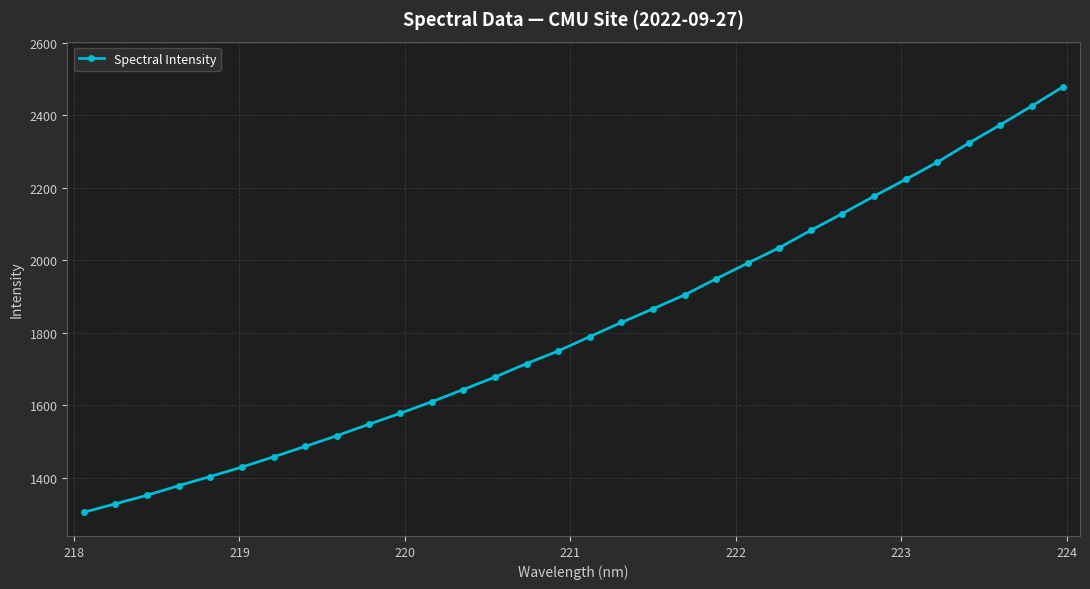

True or false: there are more than 2 points higher than both neighbors.

False